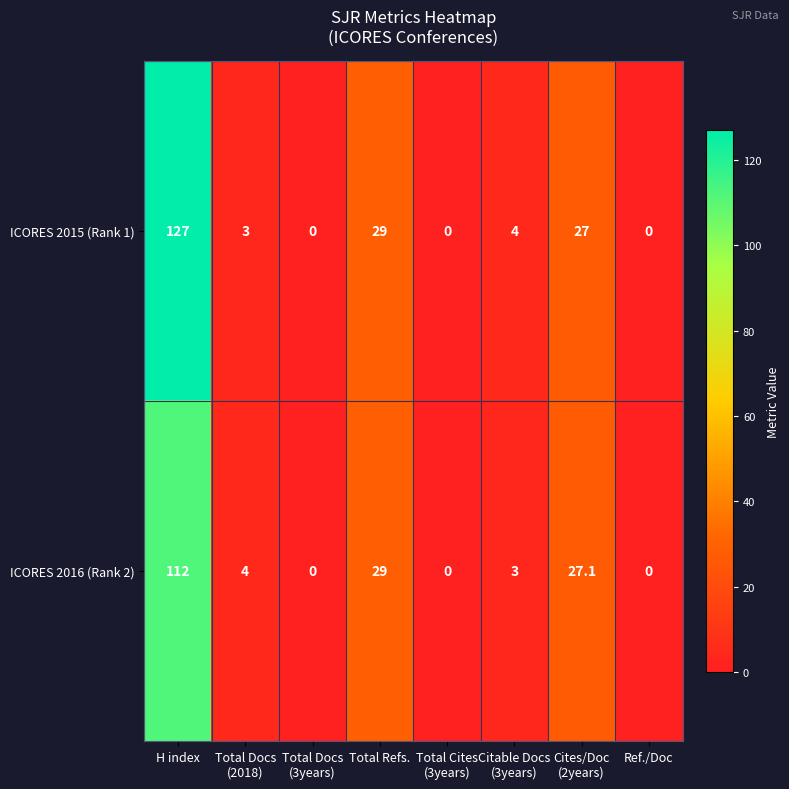

List the series in order of their peak value, lowest first.

ICORES 2016 (Rank 2), ICORES 2015 (Rank 1)